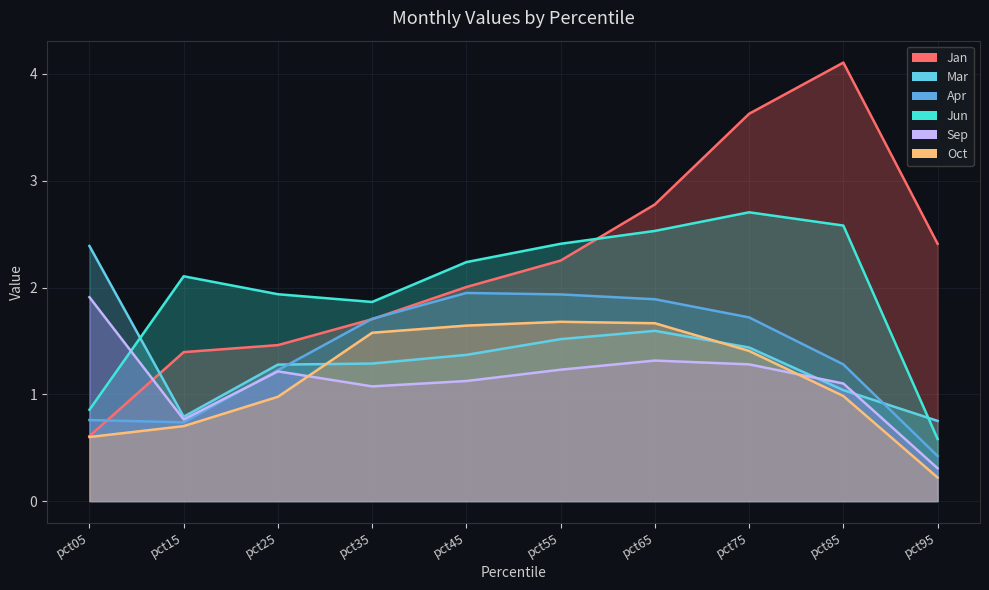

What is the minimum value for Sep?

0.3